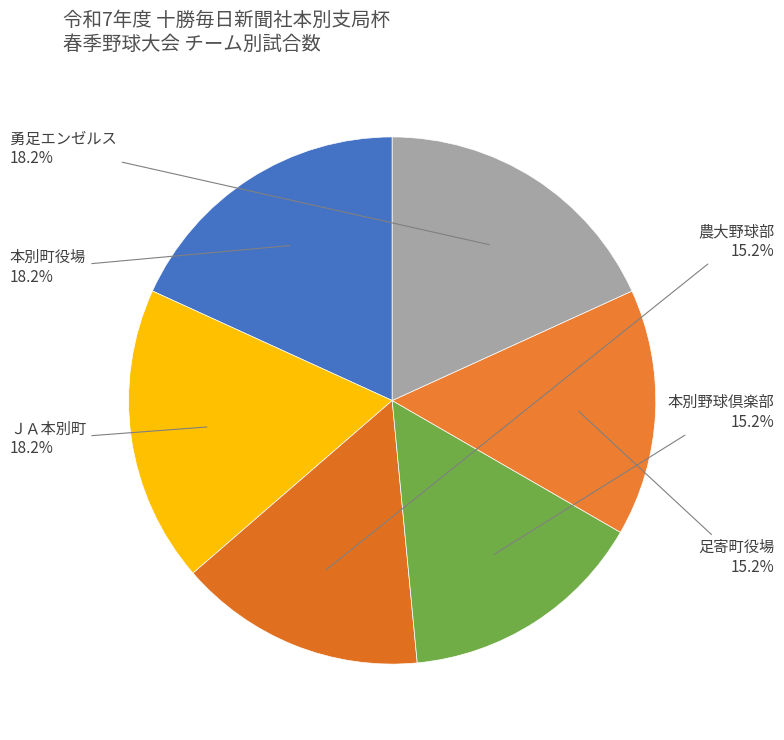

What is the ratio of the value at ＪＡ本別町 to the value at 勇足エンゼルス?

1.0